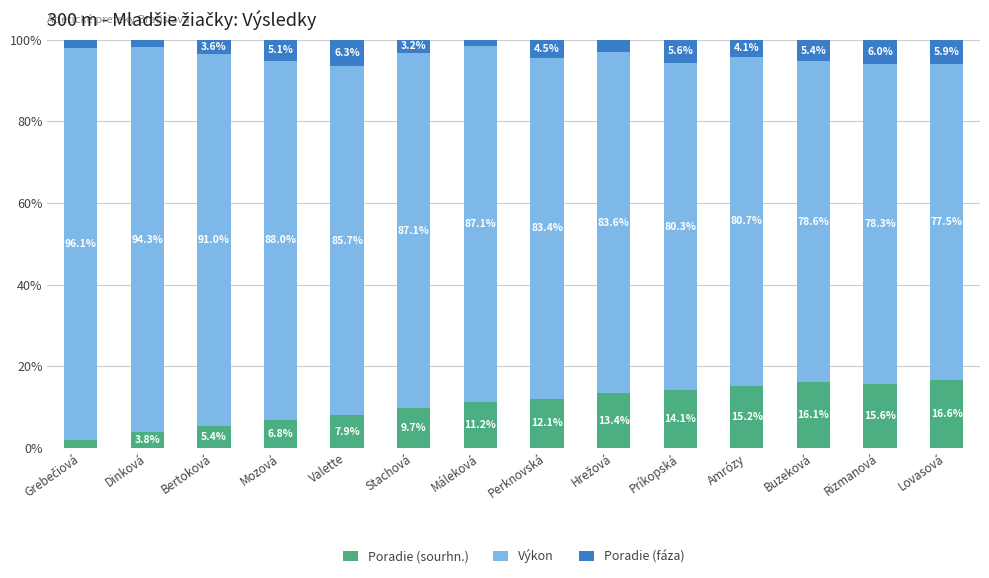

The value of Poradie (sourhn.) at Mozová is 6.8. True or false?

True